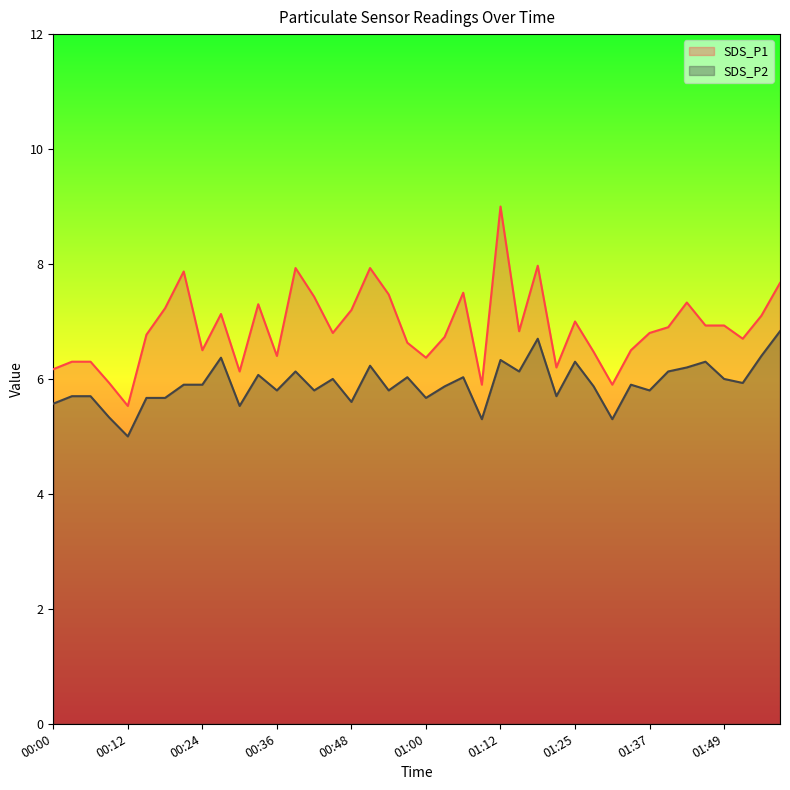

What is the difference between the maximum and minimum values in the SDS_P2 series?

1.8